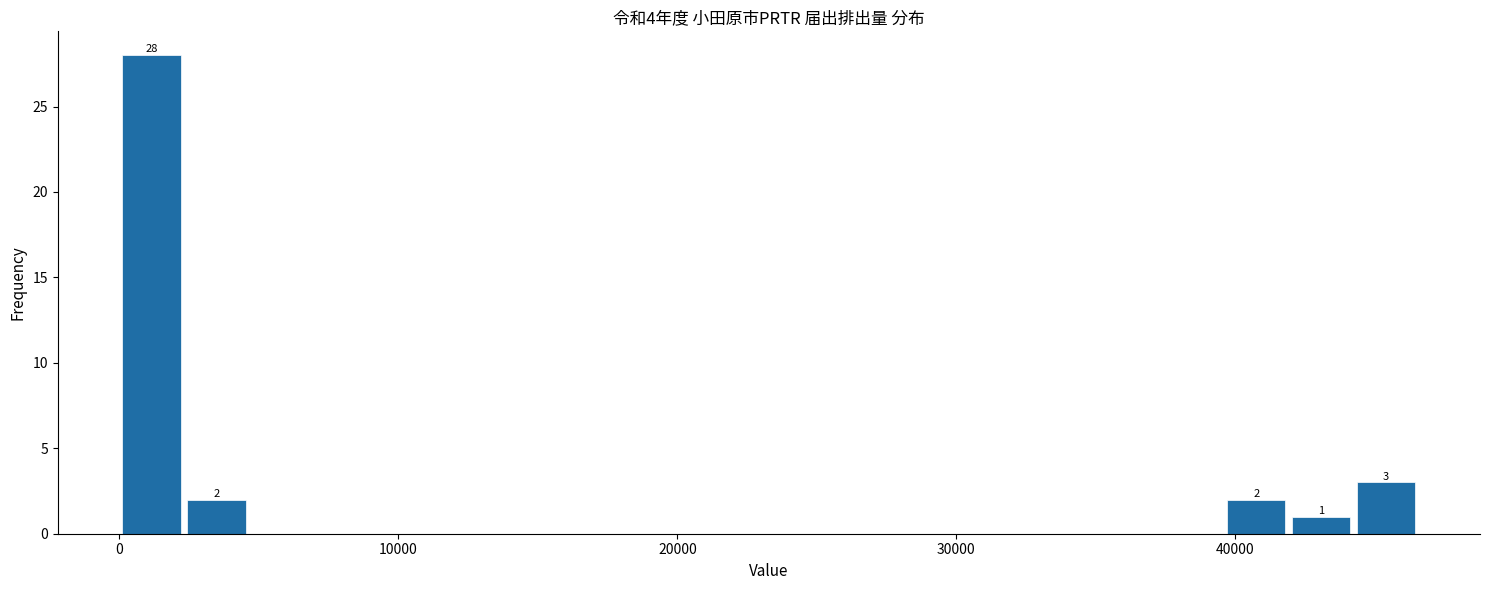

Read against the x-axis, roughly where is the centre of the tallest bar?

1000